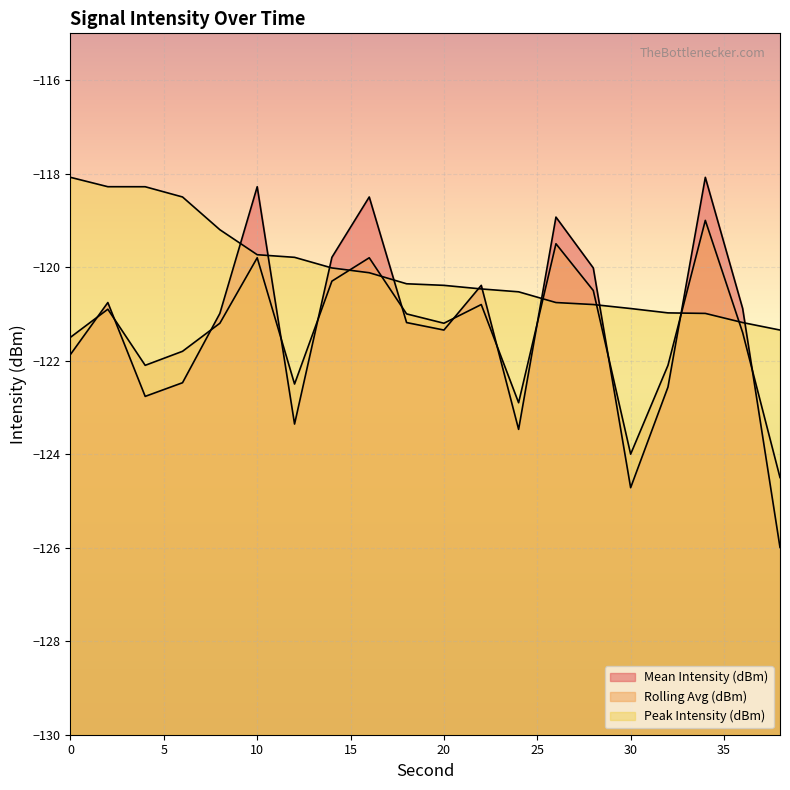

What is the value of the Rolling Avg (dBm) point at the 4th from the left?

-121.8